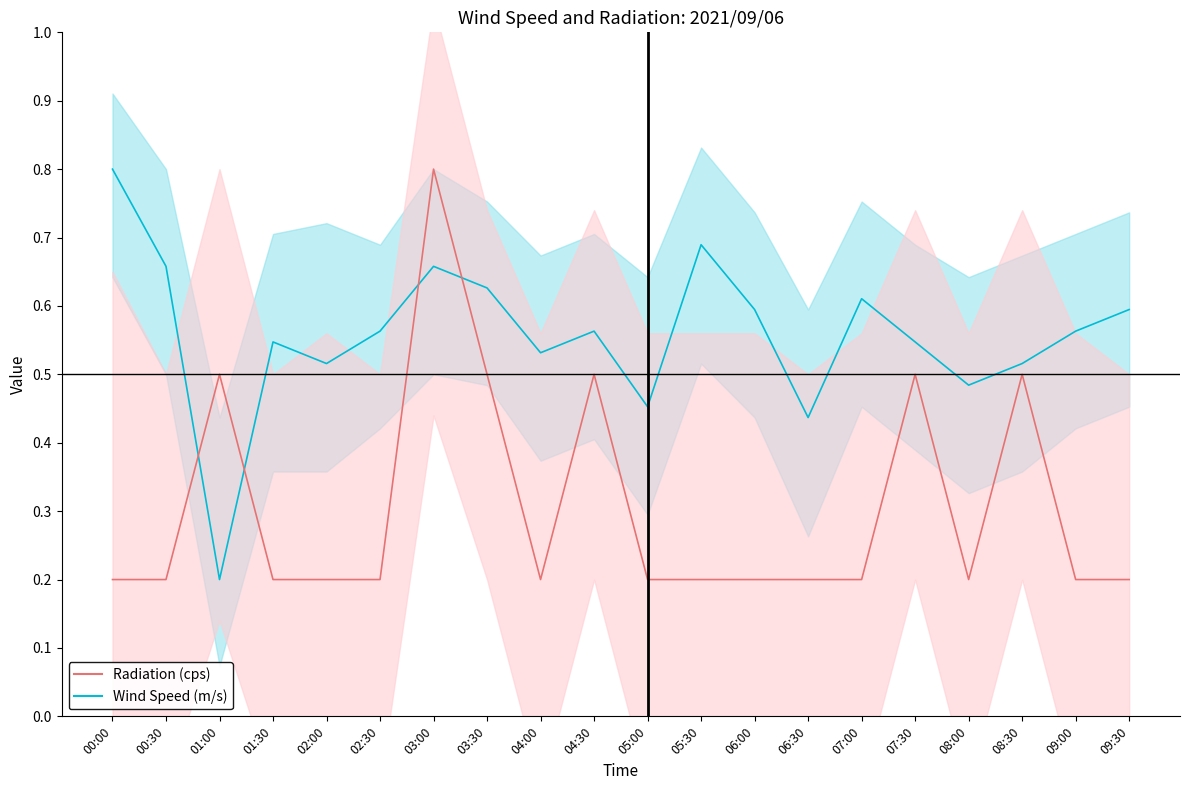

Which series has the largest total across all categories?

Wind Speed (m/s) mean